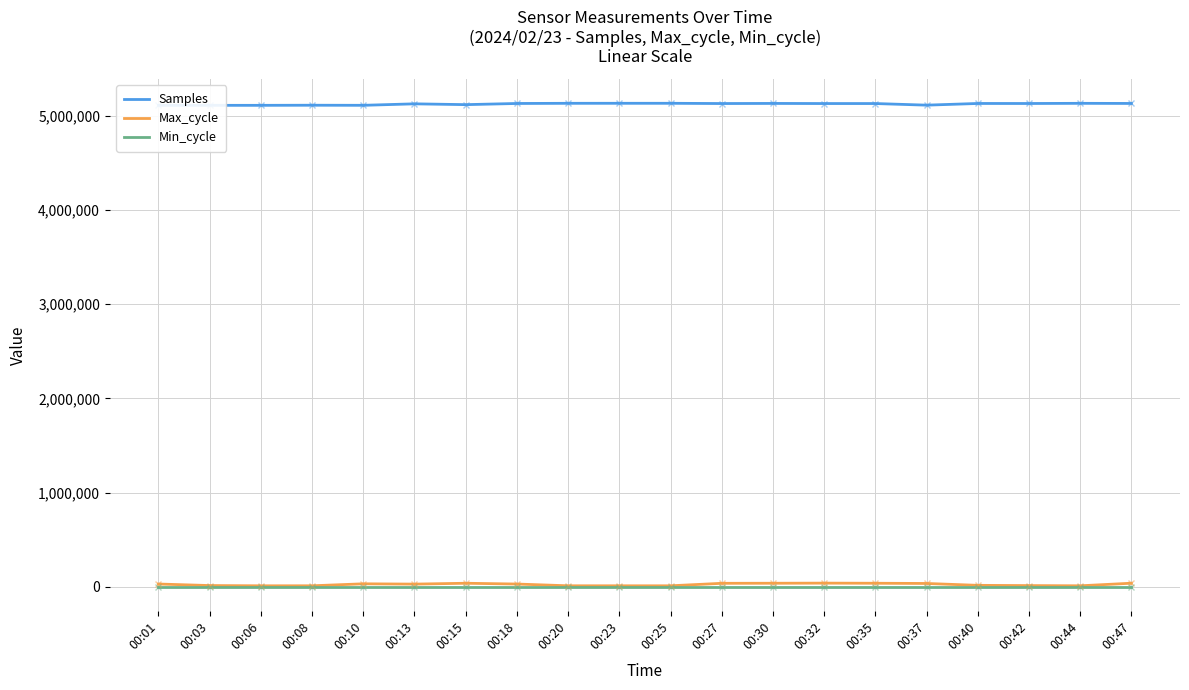

How many data points in Min_cycle are above 27?

5